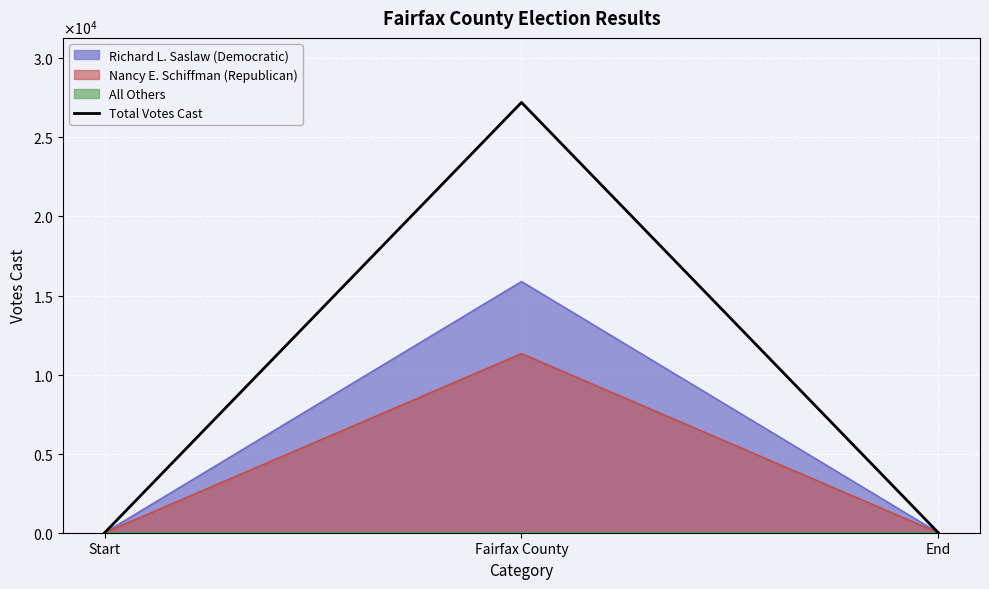

What is the difference between the maximum and minimum values?

27209